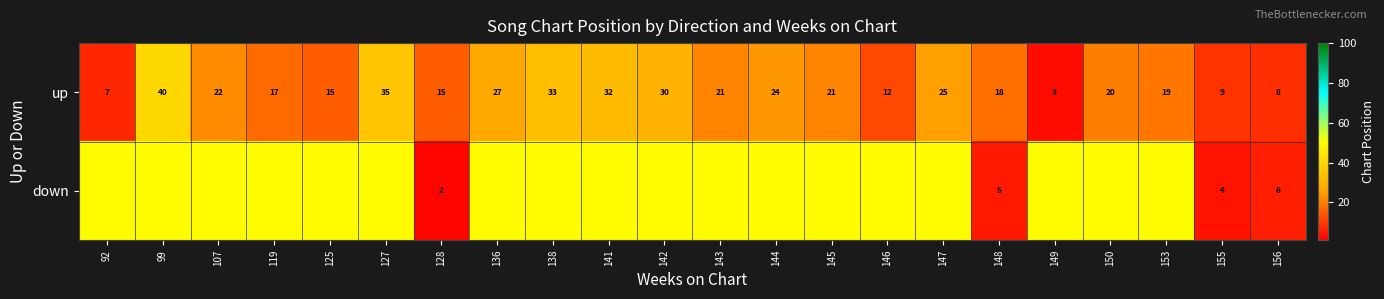

The down series shows 4 at 155. True or false?

True